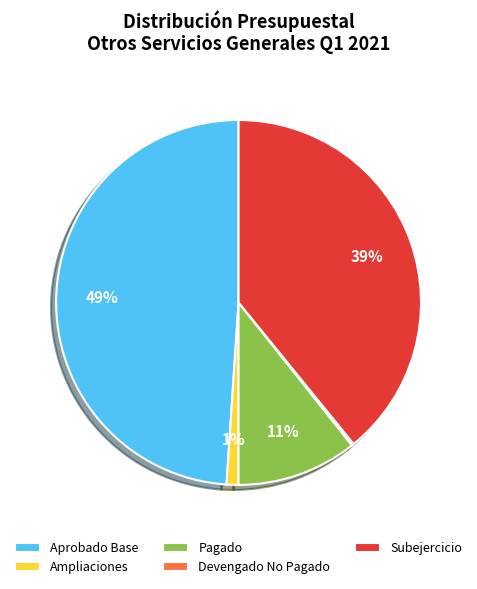

What percentage is the Subejercicio slice, to the nearest percent?

39%